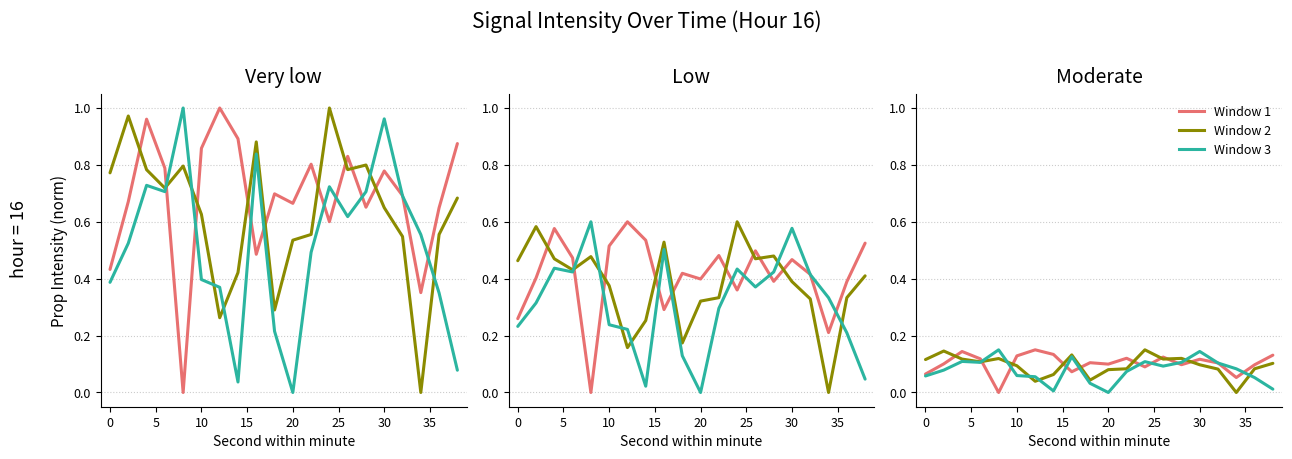

Is it true that Window 1 equals 0.2 at 30?

False